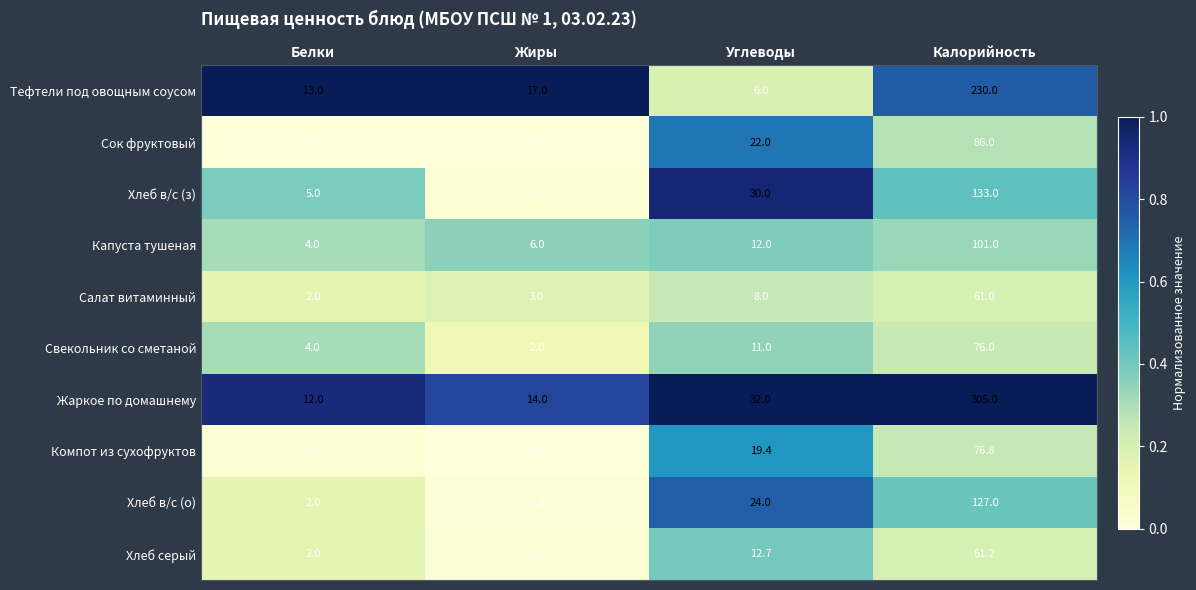

Which series has the widest spread of values?

Жаркое по домашнему